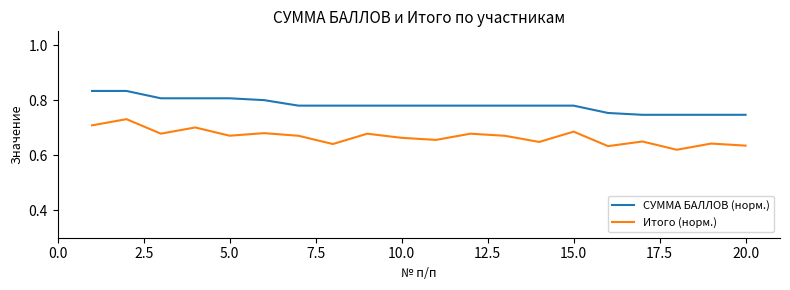

List the series in order of their peak value, lowest first.

Итого (норм.), СУММА БАЛЛОВ (норм.)